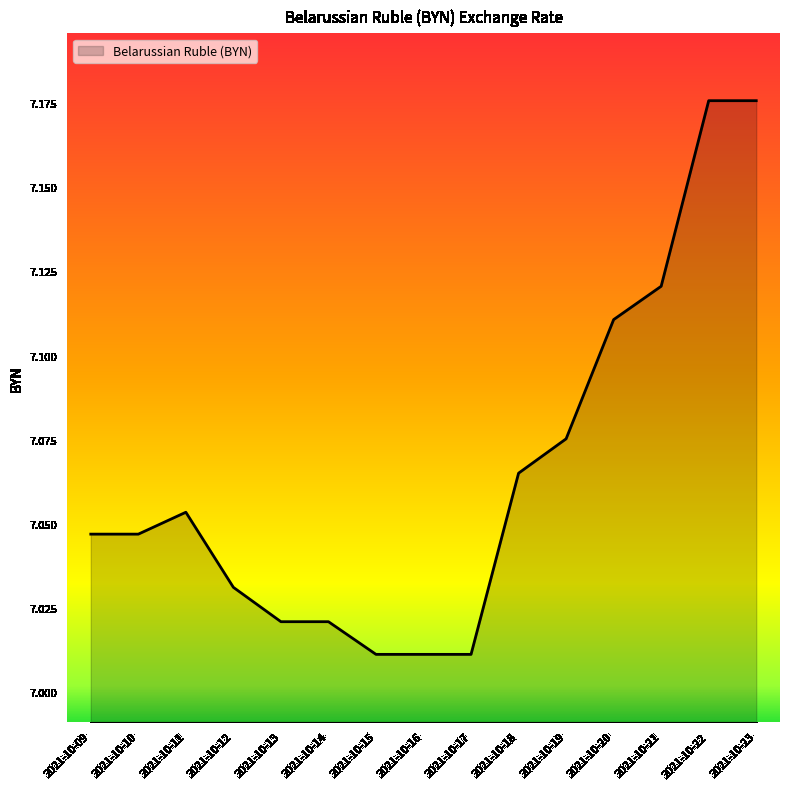

Which has a higher value, 2021-10-16 or 2021-10-10?

2021-10-10